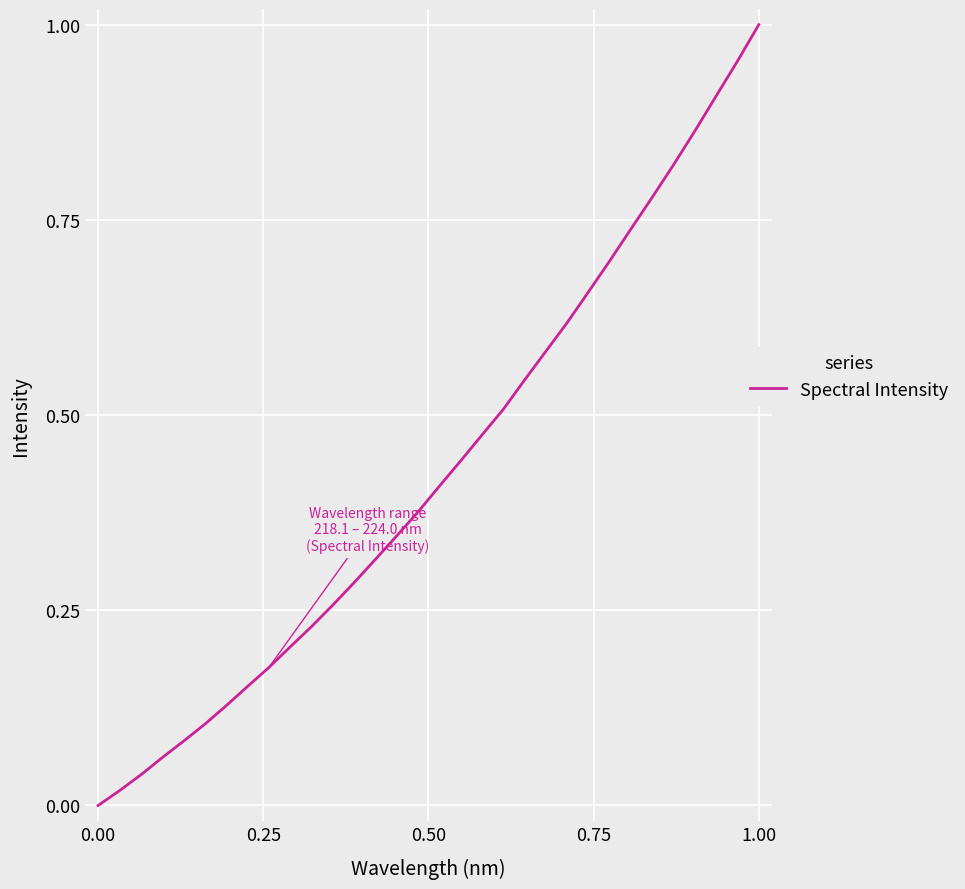

How many values are above zero?

31